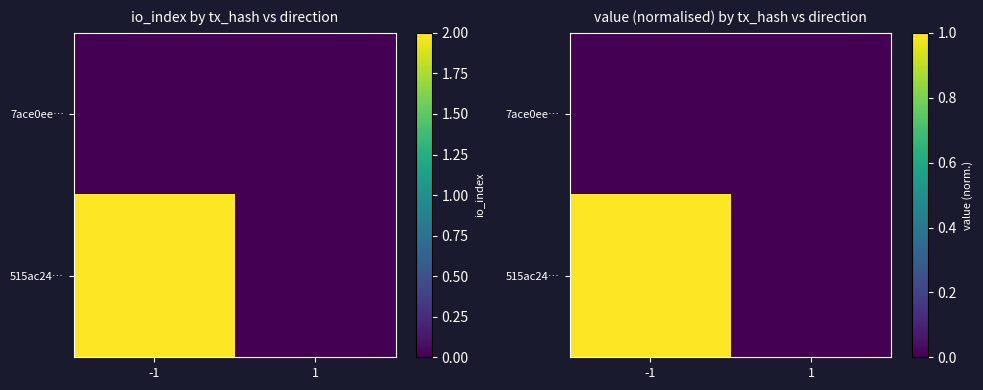

Rank the series by their maximum value, from lowest to highest.

7ace0ee…, 515ac24…